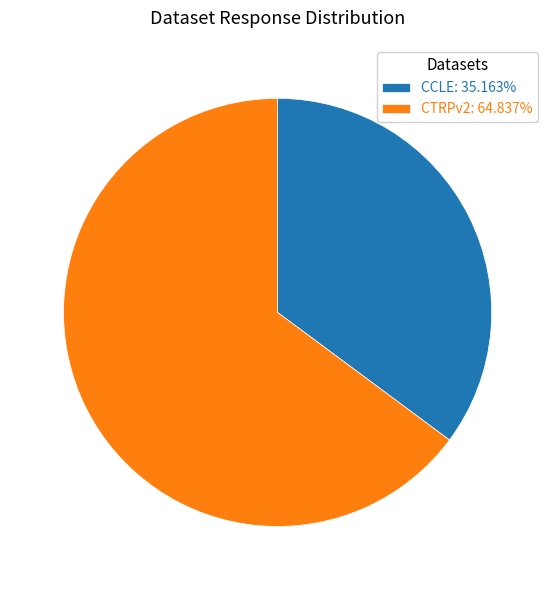

How many slices are in this pie chart?

2